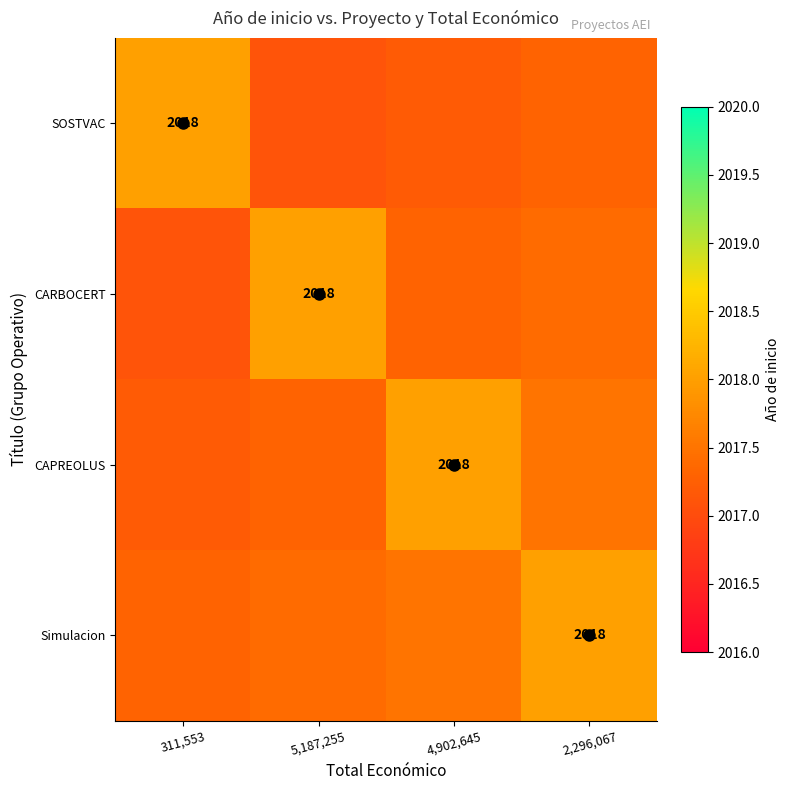

Is the value of CARBOCERT at 5,187,255 greater than the value of CAPREOLUS at 2,296,067?

Yes